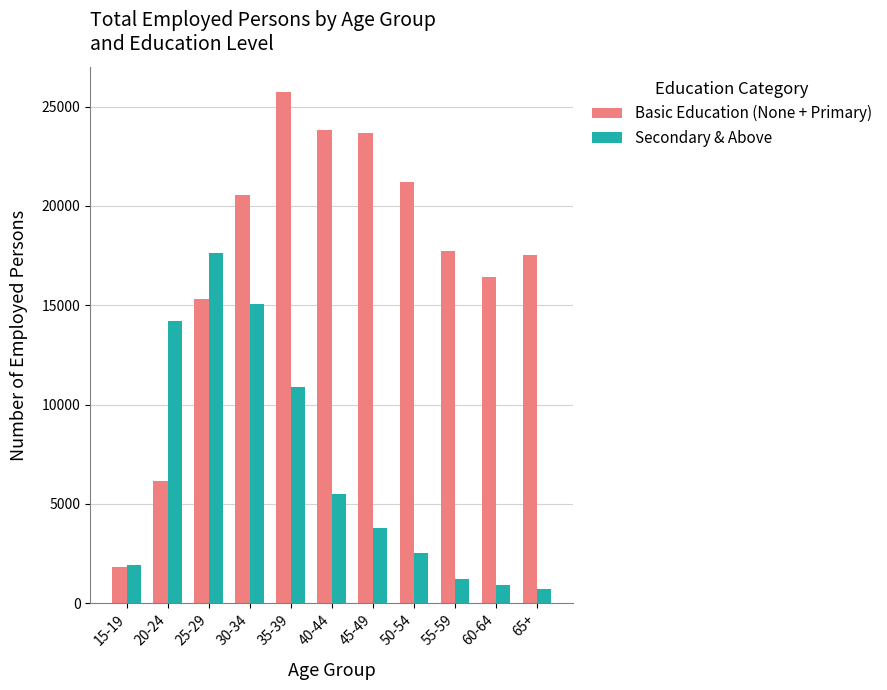

How many categories are shown in the chart?

11